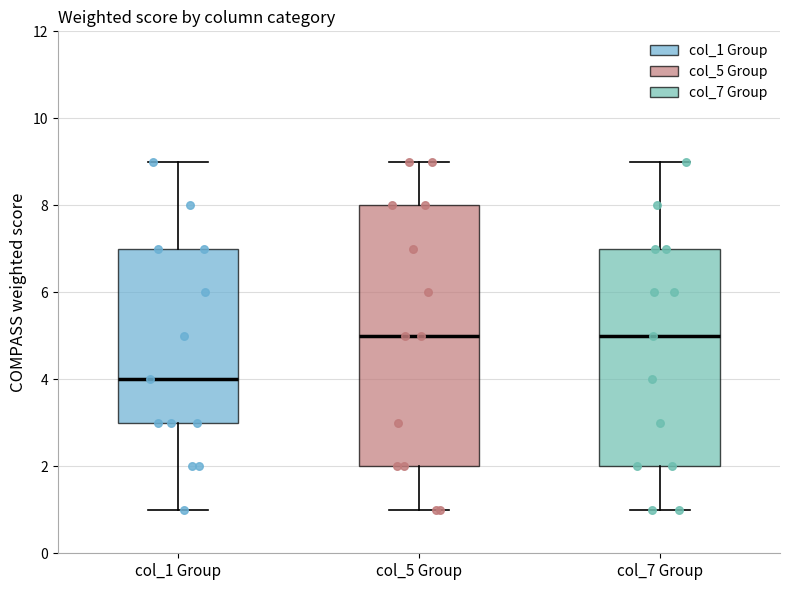

Which box is the tallest, from its lower edge to its upper edge?

col_5 Group